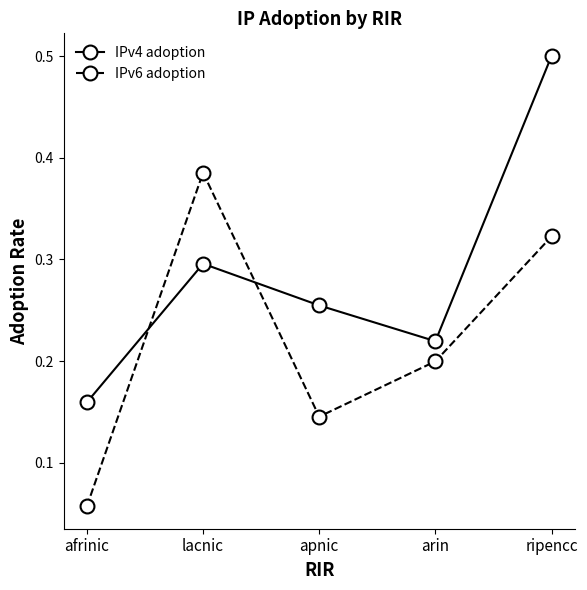

What is the label of the 3rd point from the left?

apnic